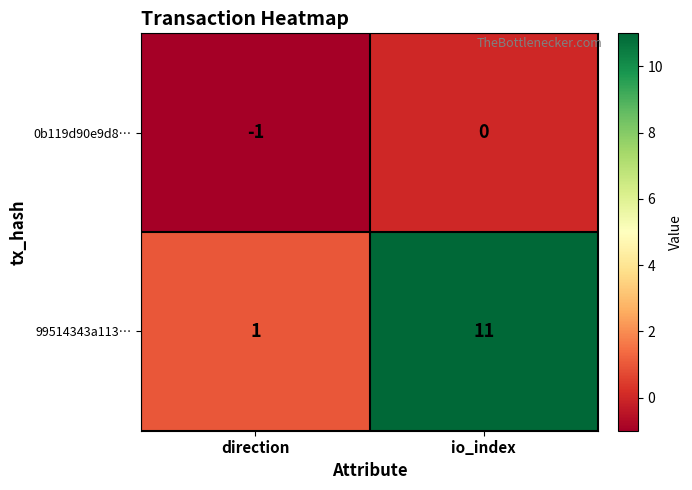

The value of 99514343a113… at io_index is 11. True or false?

True